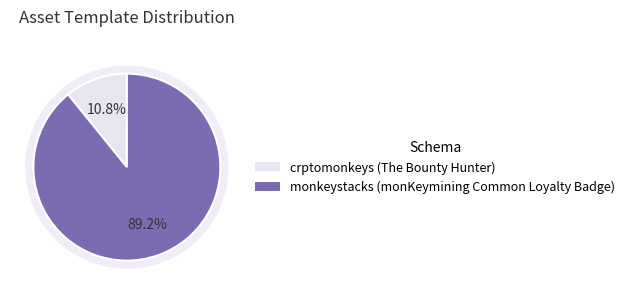

What is the ratio of the value at The Bounty Hunter to the value at monKeymining Common Loyalty Badge?

0.1